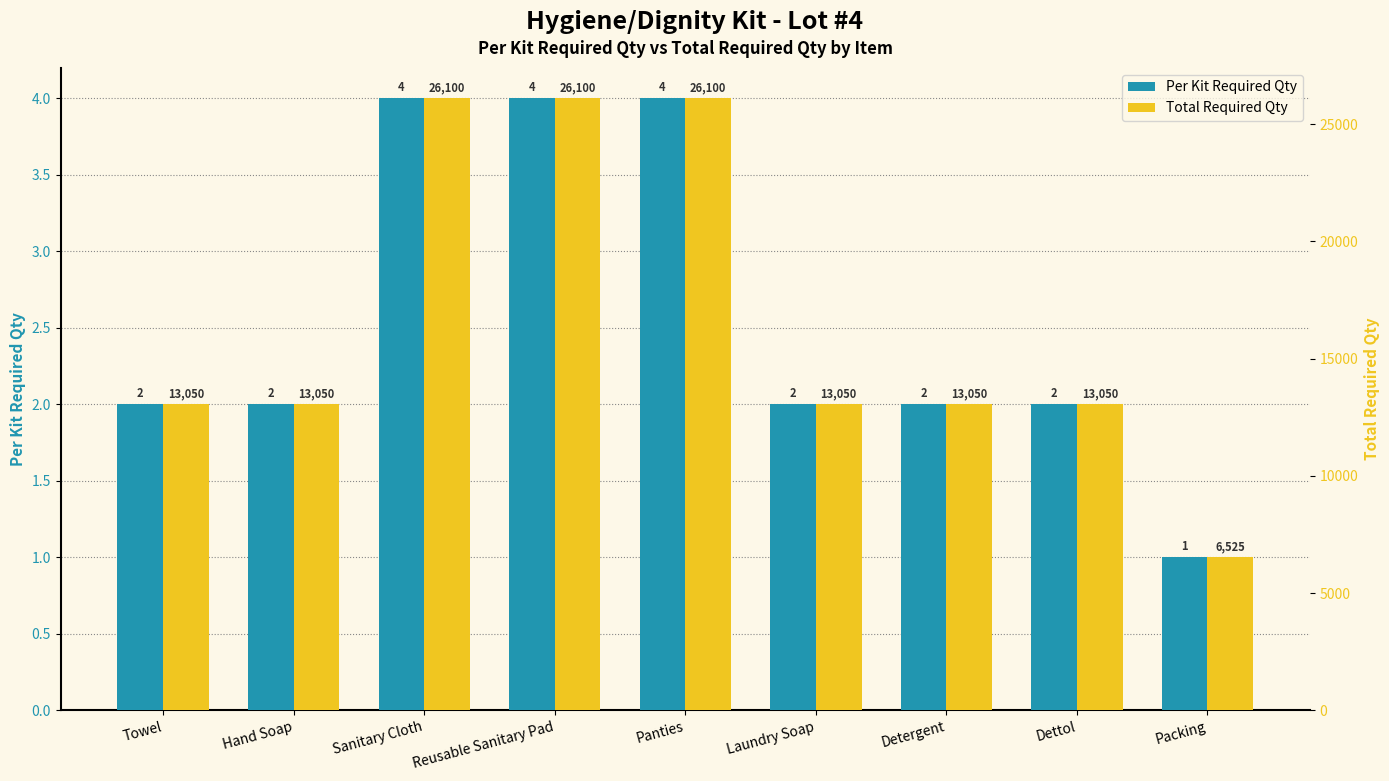

What is the total value across all series at Reusable Sanitary Pad?

26104